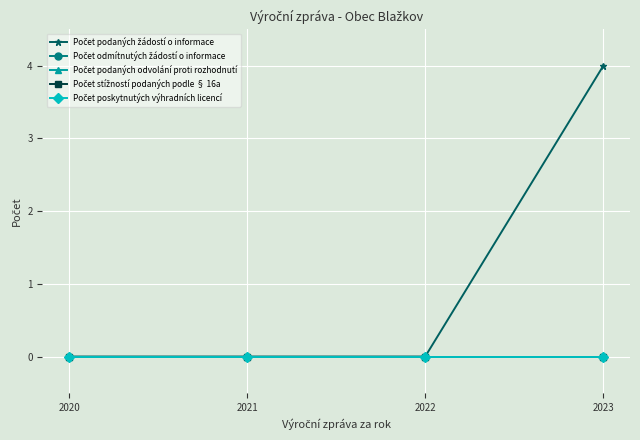

True or false: Počet poskytnutých výhradních licencí has more than 1 interior local peaks.

False